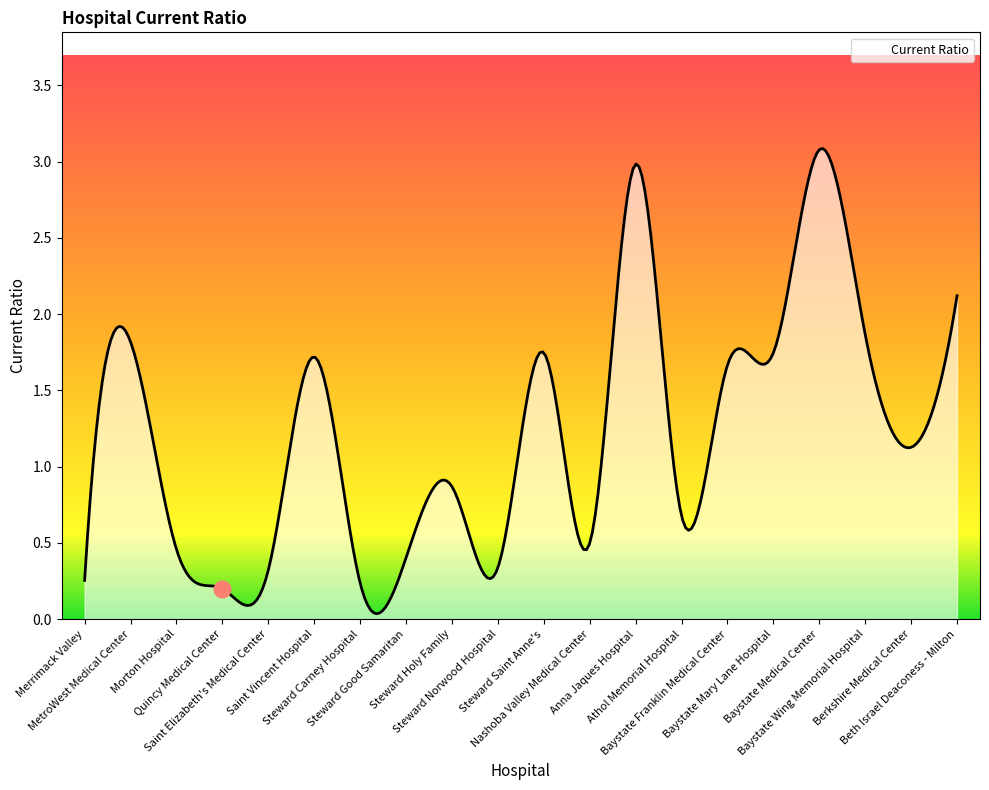

Where is the first local maximum?

MetroWest Medical Center